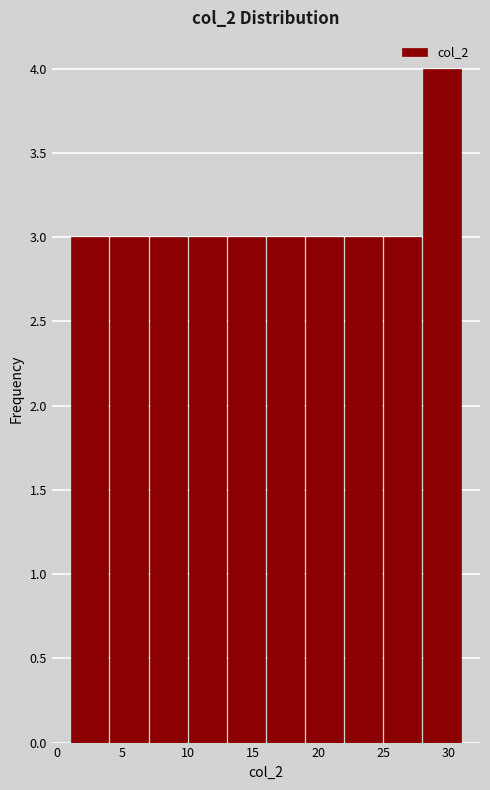

Reading left to right, transcribe this chart: for each bar, give the range it covers on the x-axis and its height. The values are not printed on the chart, so give them approximately, as read against the axis.

1 to 4: 3
4 to 7: 3
7 to 10: 3
10 to 13: 3
13 to 16: 3
16 to 19: 3
19 to 22: 3
22 to 25: 3
25 to 28: 3
28 to 31: 4